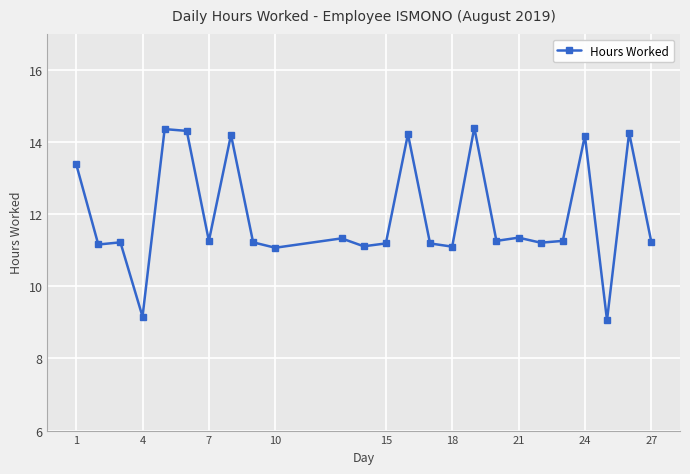

How many values are below 11?

2